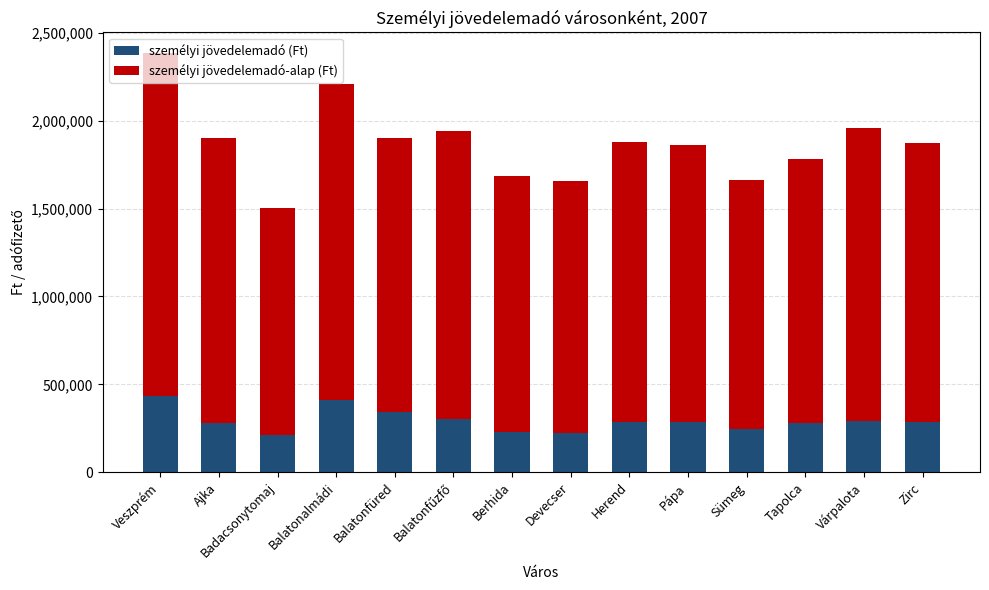

The value of személyi jövedelemadó (Ft) at Balatonalmádi is 411297. True or false?

True